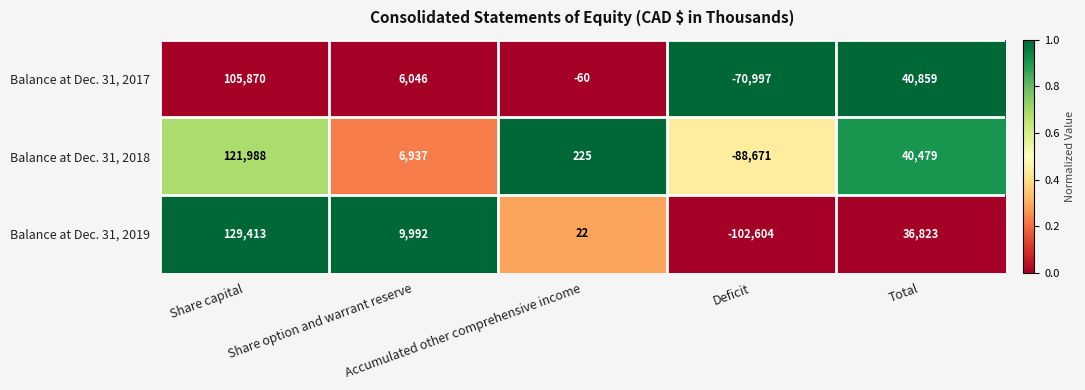

Rank the series at Share capital from highest to lowest value.

Balance at Dec. 31, 2019, Balance at Dec. 31, 2018, Balance at Dec. 31, 2017